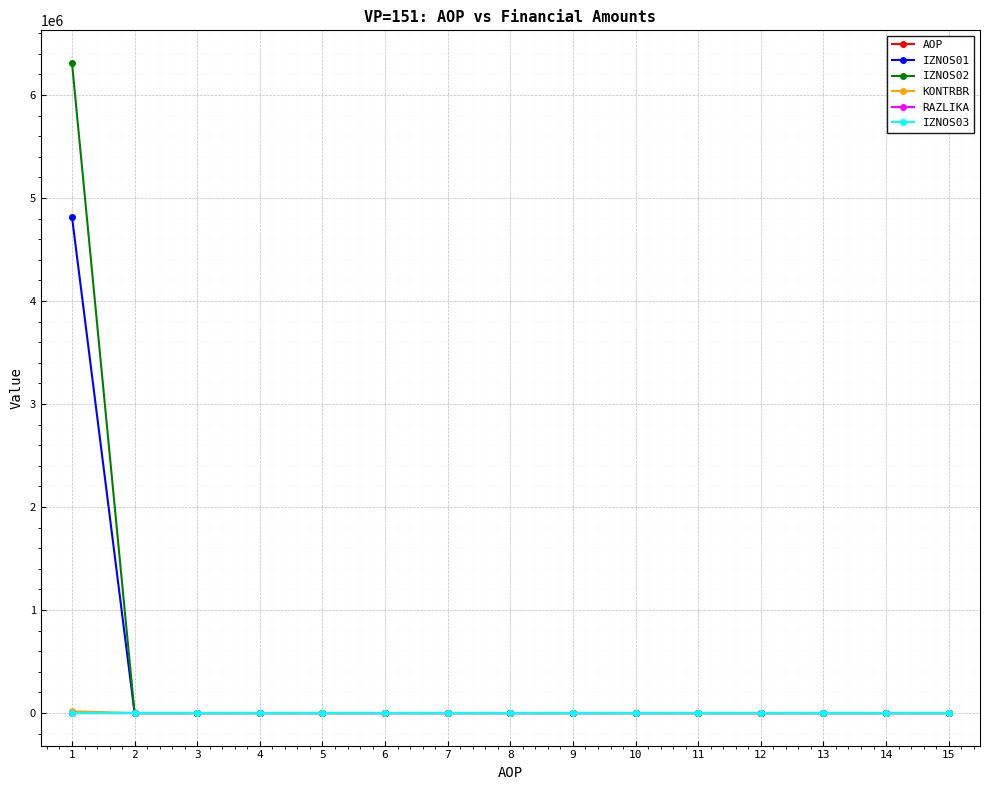

After their last crossing, which series has the higher values: AOP or KONTRBR?

AOP